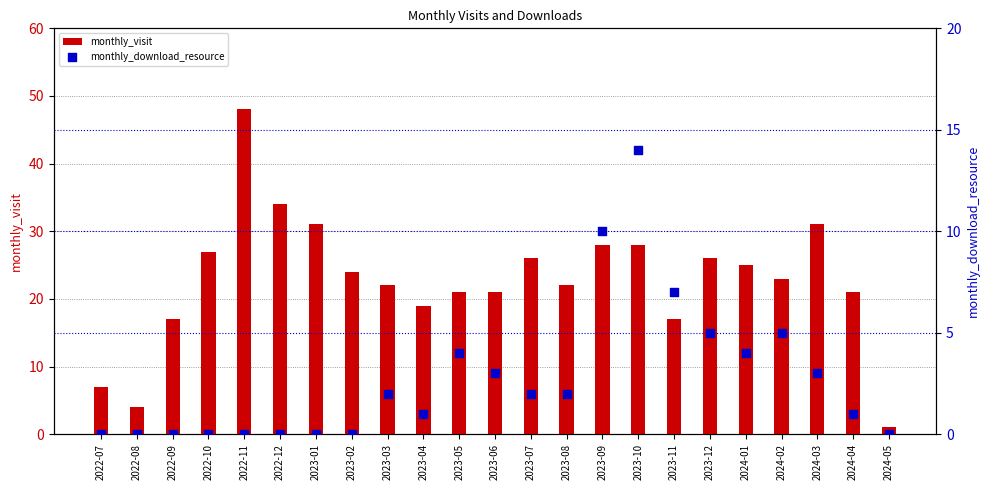

What is the total value across all series at 2024-01?

29